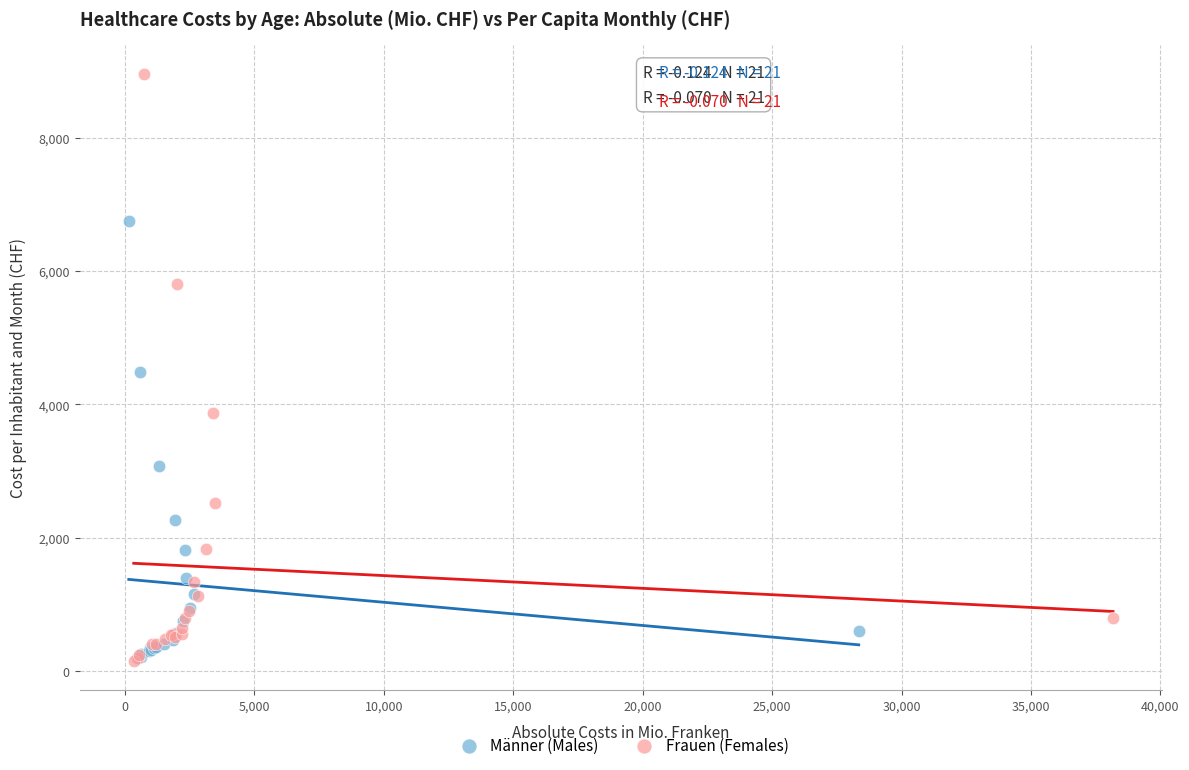

Which series contains the highest Y value?

Frauen (Females)